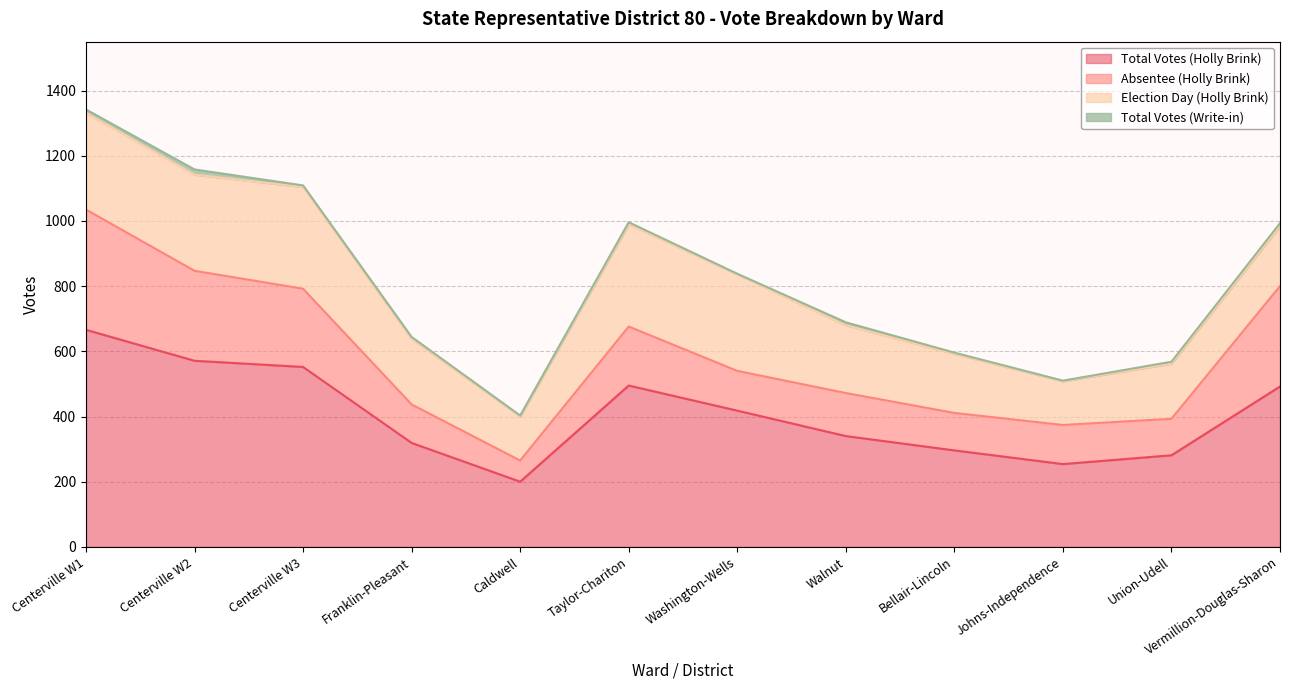

Rank the series by their maximum value, from lowest to highest.

Total Votes (Write-in), Election Day (Holly Brink), Absentee (Holly Brink), Total Votes (Holly Brink)